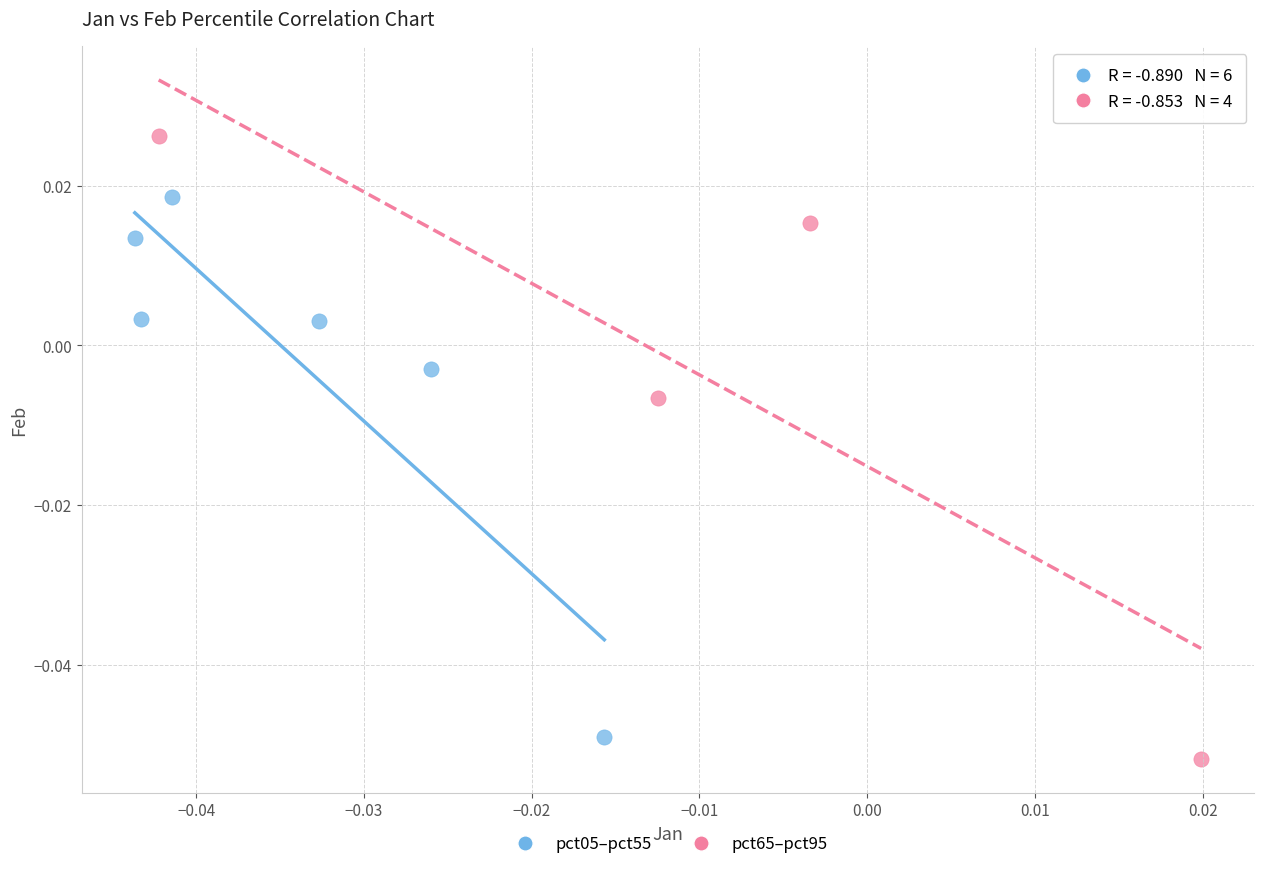

Which series has the widest spread of Y values?

pct65–pct95